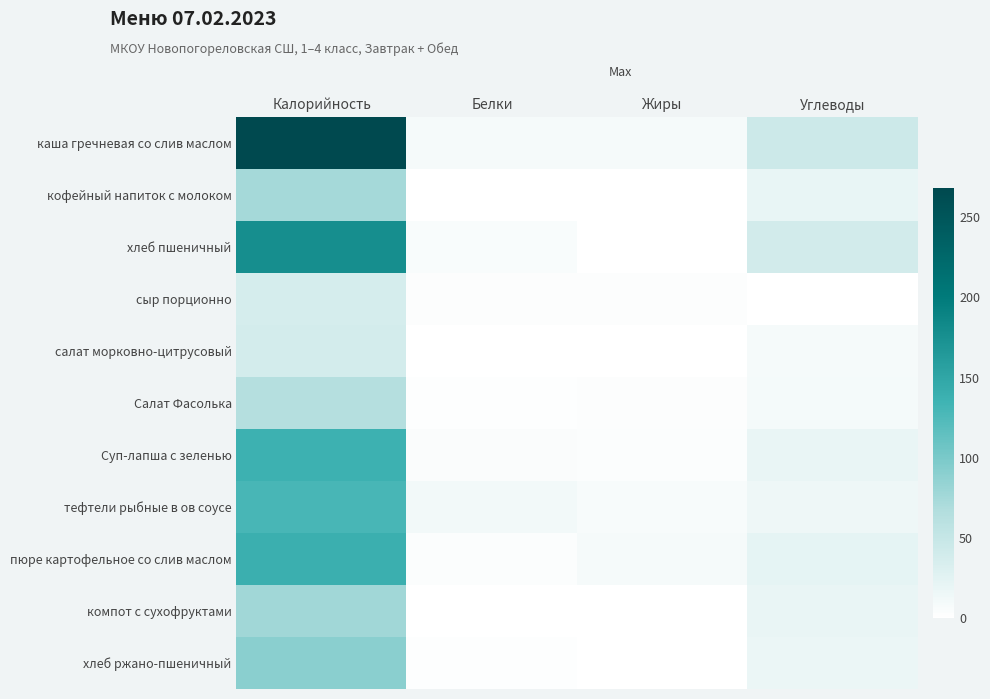

At Углеводы, list the series in order from smallest to largest.

сыр порционно, салат морковно-цитрусовый, Салат Фасолька, тефтели рыбные в ов соусе, хлеб ржано-пшеничный, Суп-лапша с зеленью, компот с сухофруктами, кофейный напиток с молоком, пюре картофельное со слив маслом, хлеб пшеничный, каша гречневая со слив маслом